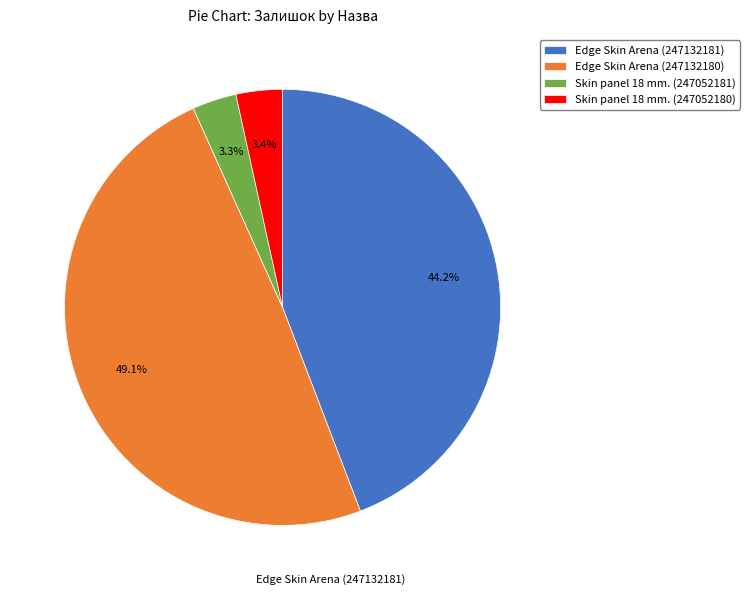

Between Skin panel 18 mm. (247052181) and Edge Skin Arena (247132180), which is larger?

Edge Skin Arena (247132180)